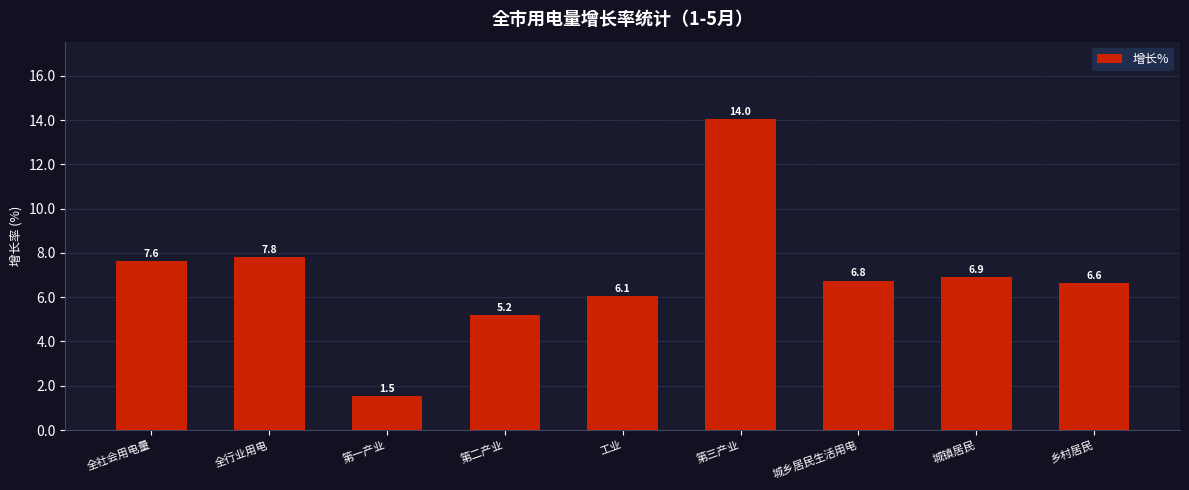

What is the ratio of the value at 乡村居民 to the value at 城镇居民?

1.0